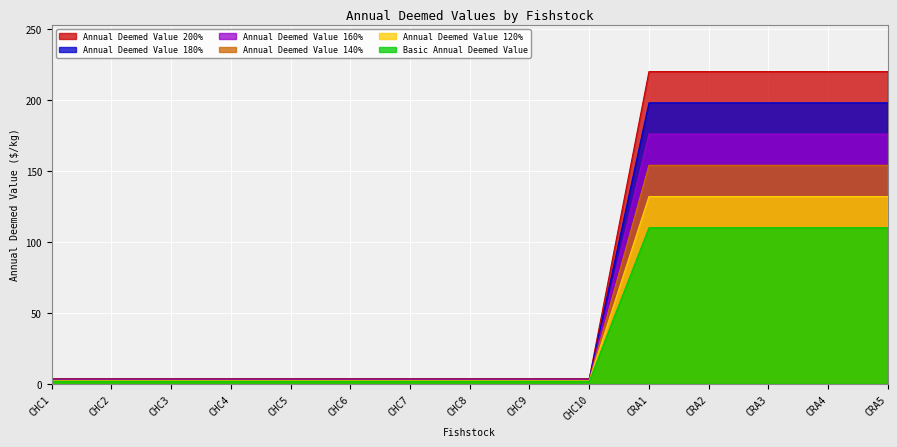

Rank the series at CRA4 from highest to lowest value.

Annual Deemed Value 200%, Annual Deemed Value 180%, Annual Deemed Value 160%, Annual Deemed Value 140%, Annual Deemed Value 120%, Basic Annual Deemed Value